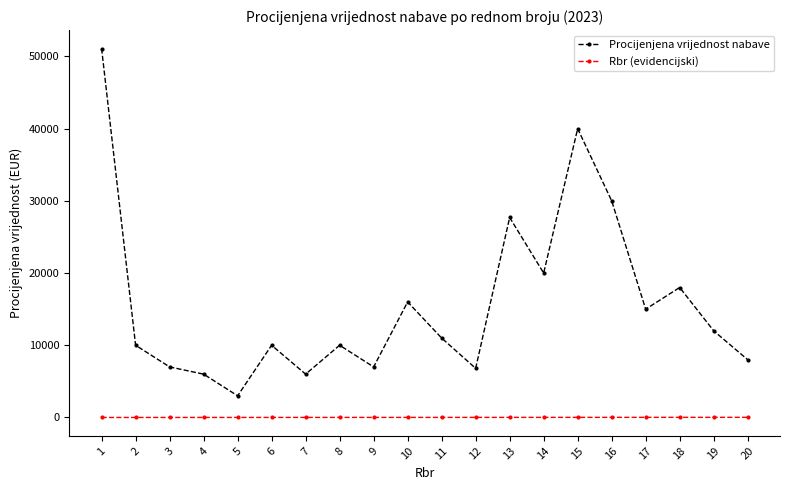

What is the difference between the maximum and minimum values in the Procijenjena vrijednost nabave series?

48100